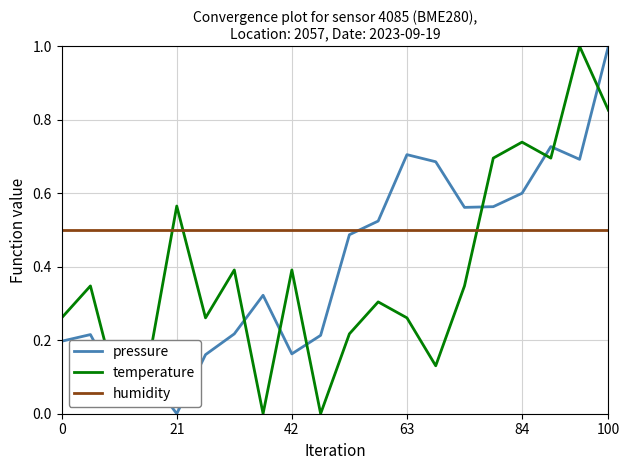

What is the greatest value displayed?

1.0